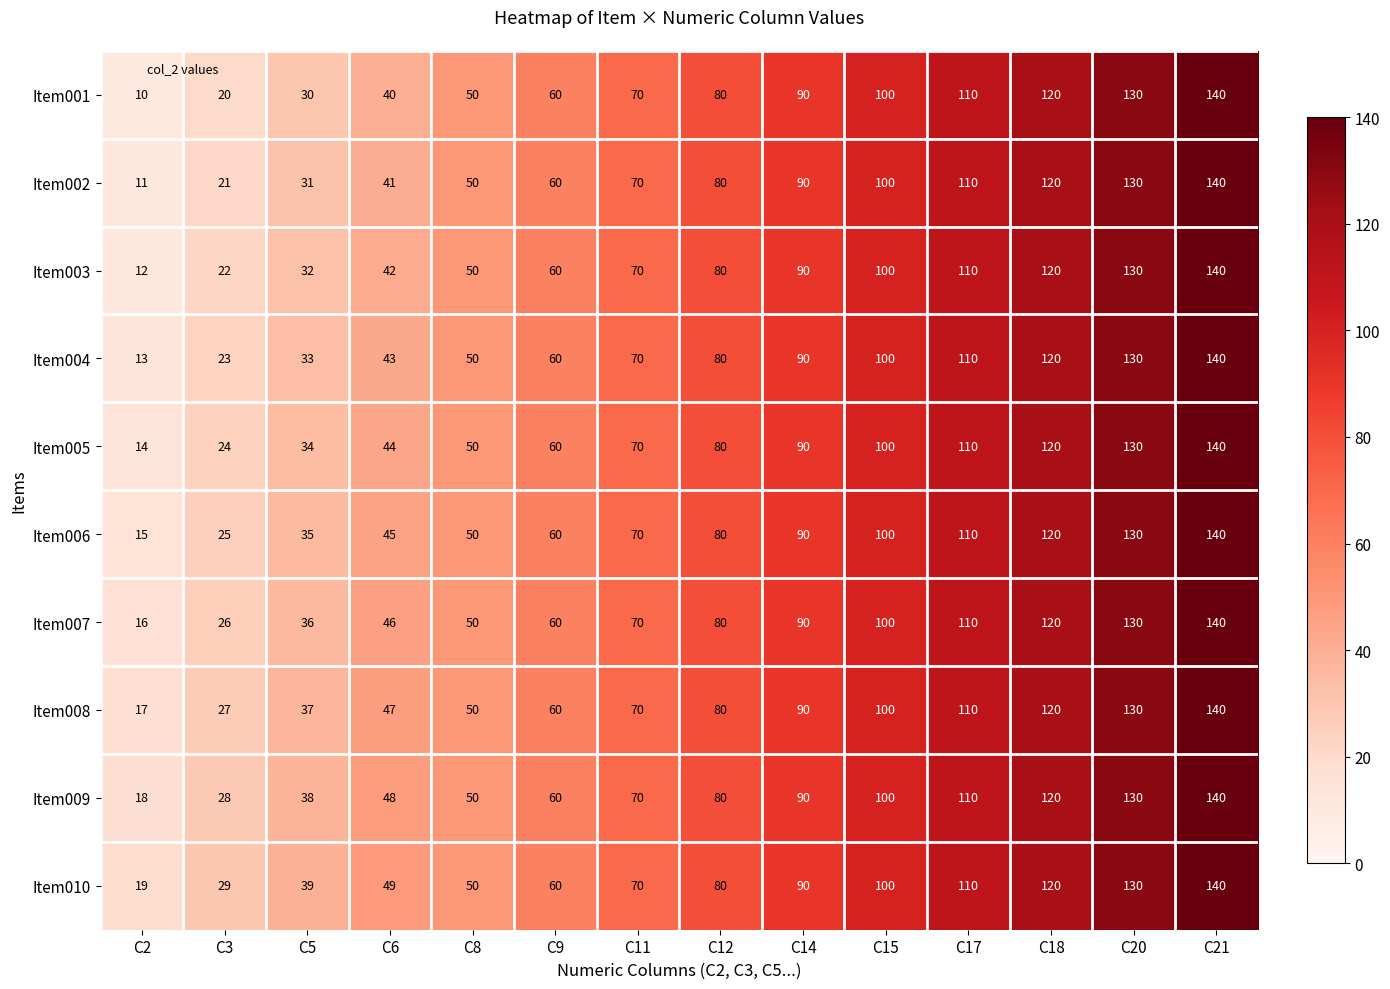

At which category is the sum across all series the highest?

C21